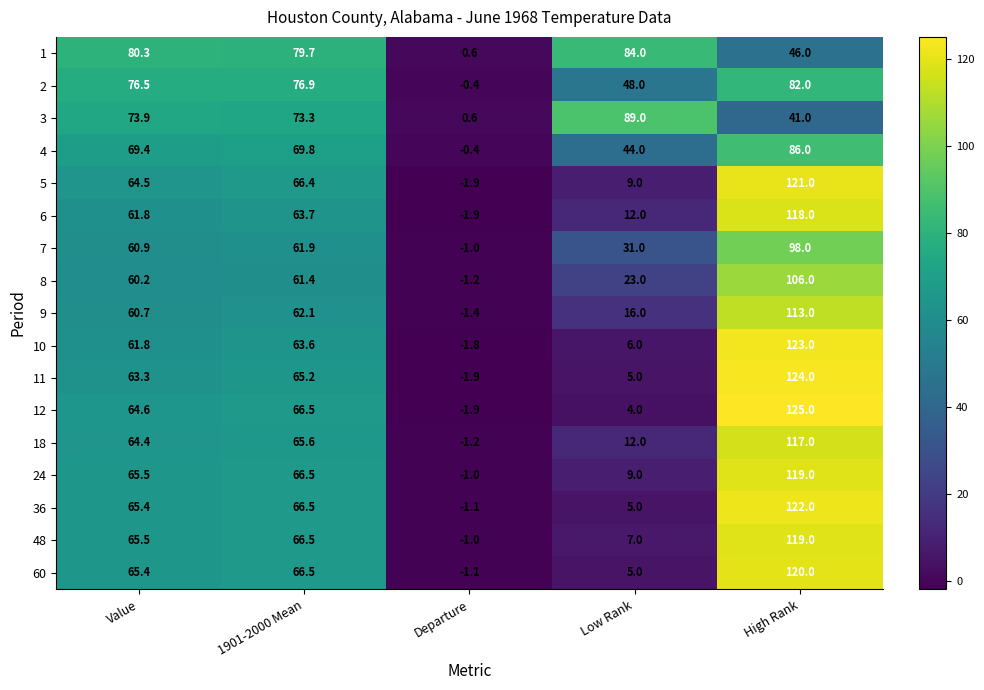

Which category has the highest value in the 2 series?

High Rank